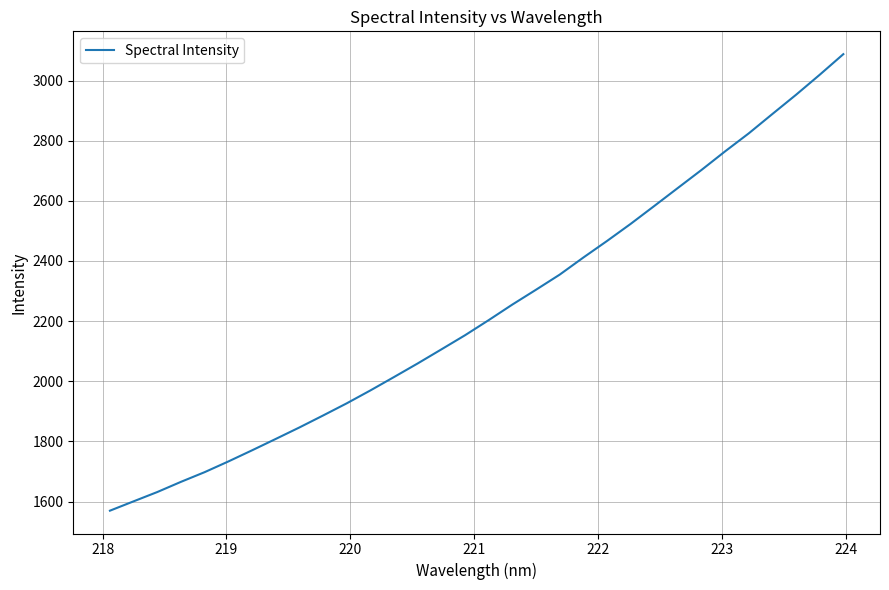

What is the minimum value shown in the chart?

1569.9